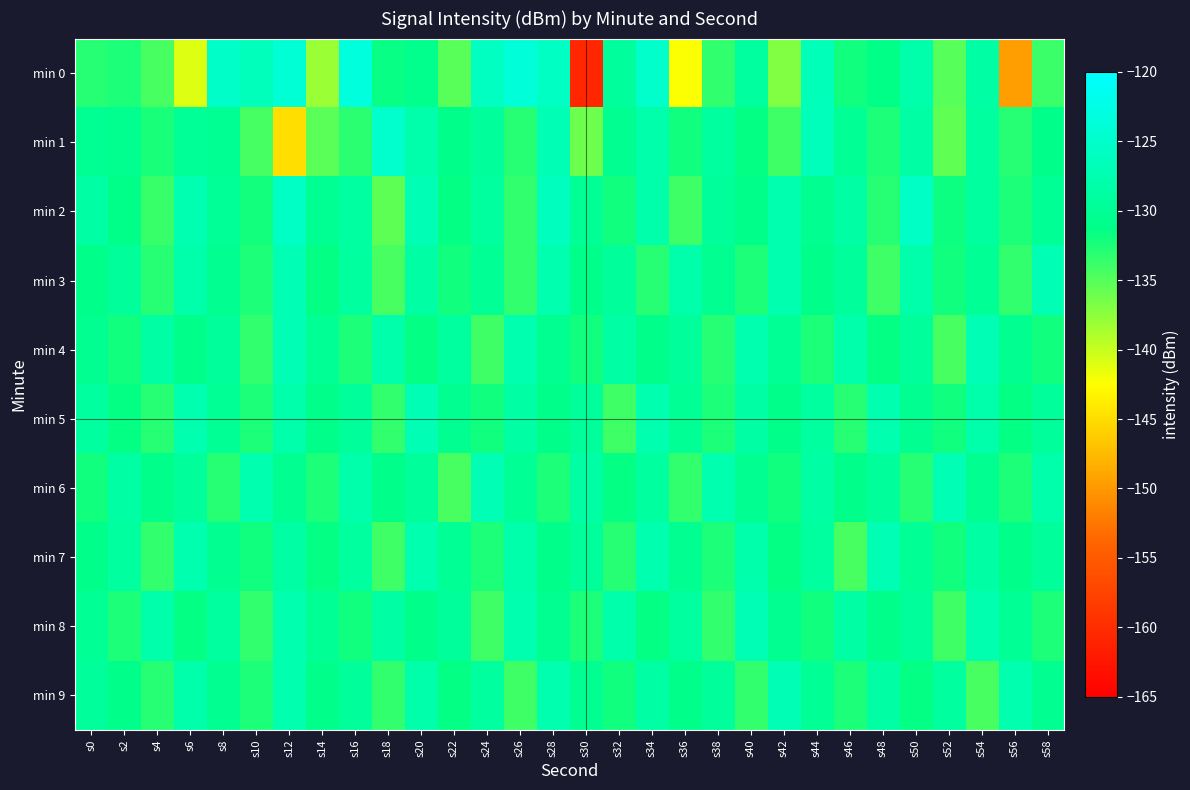

Rank the series at s56 from highest to lowest value.

min 9, min 8, min 4, min 7, min 5, min 2, min 6, min 1, min 3, min 0